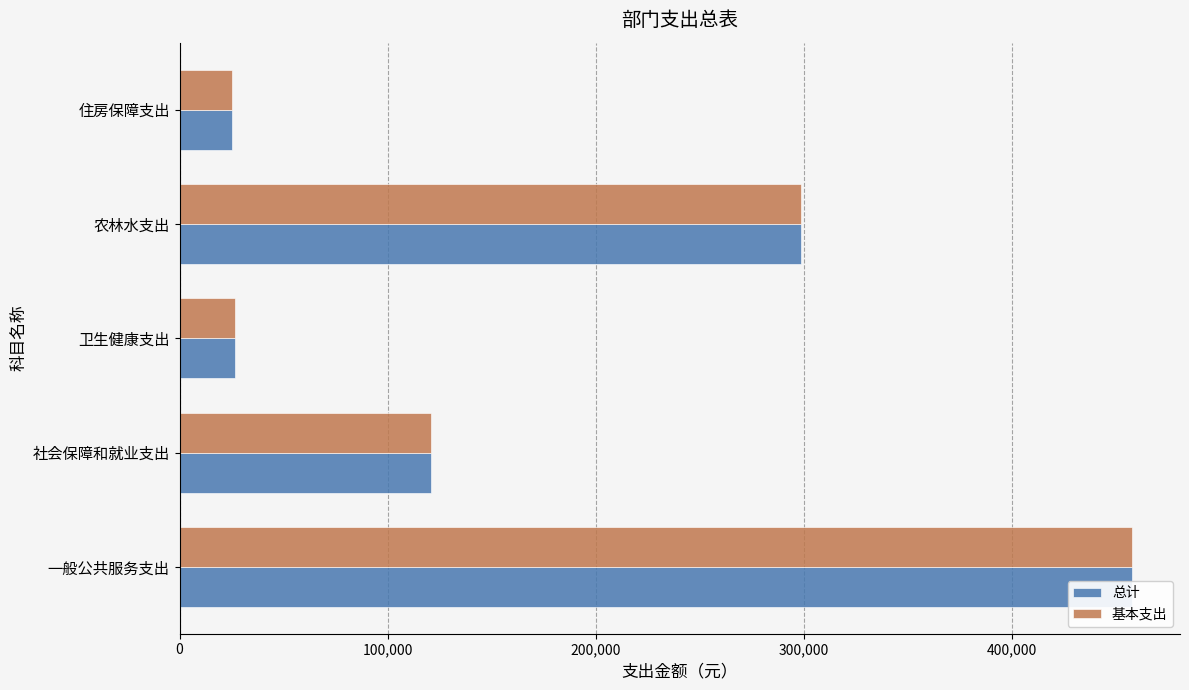

What is the average value of the 基本支出 series?

185875.9